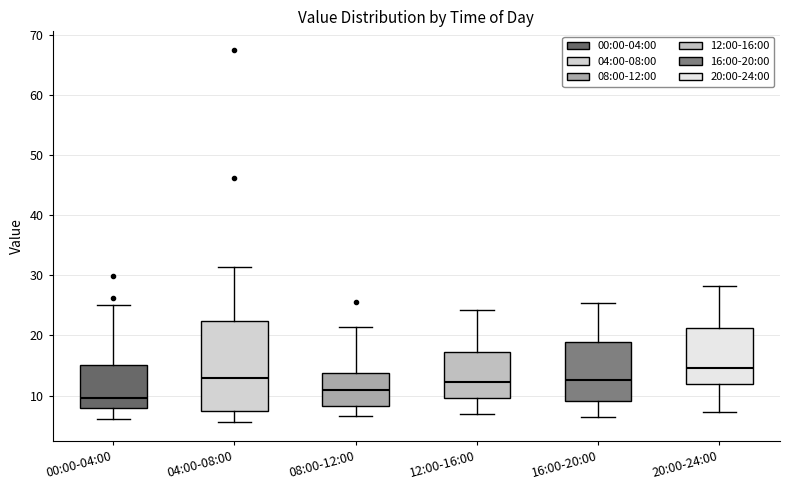

Reading left to right, read every box against the y-axis: the position of its median line, the range the box covers, and the ends of its whiskers. The values are not printed on the chart, so give them approximately, as read against the axis.

00:00-04:00: median 10, box 8 to 15, whiskers 6 to 25
04:00-08:00: median 13, box 7 to 22, whiskers 6 to 31
08:00-12:00: median 11, box 8 to 14, whiskers 7 to 21
12:00-16:00: median 12, box 10 to 17, whiskers 7 to 24
16:00-20:00: median 13, box 9 to 19, whiskers 6 to 25
20:00-24:00: median 15, box 12 to 21, whiskers 7 to 28